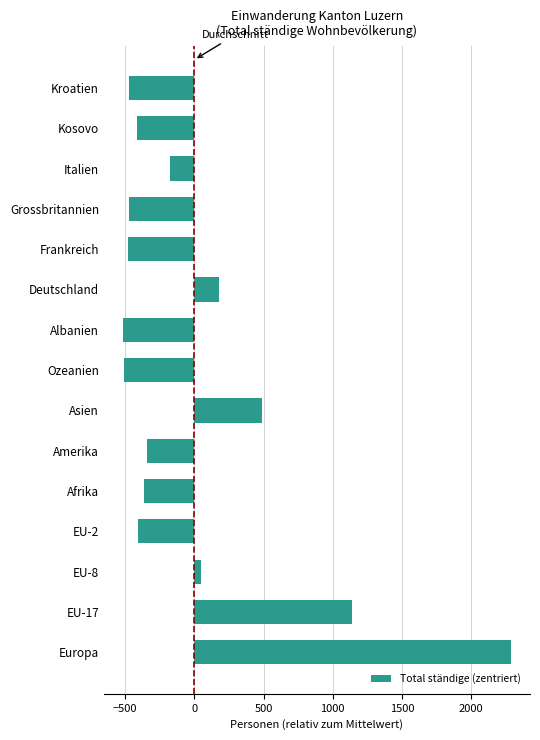

What is the minimum value shown in the chart?

-512.8